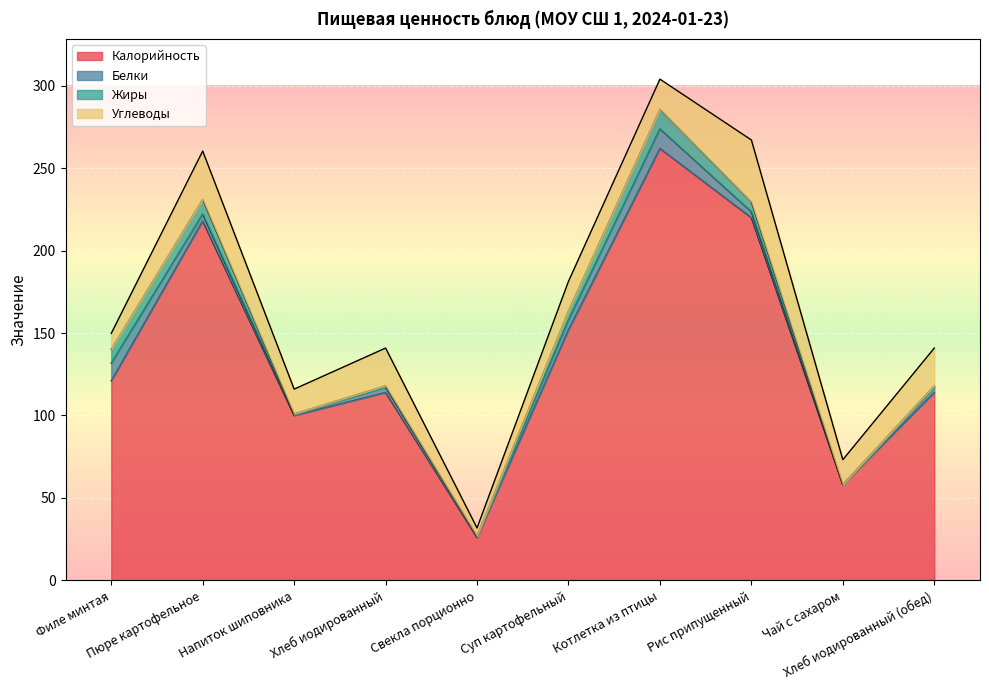

In Белки, how many points are higher than both neighbors (excluding endpoints)?

2